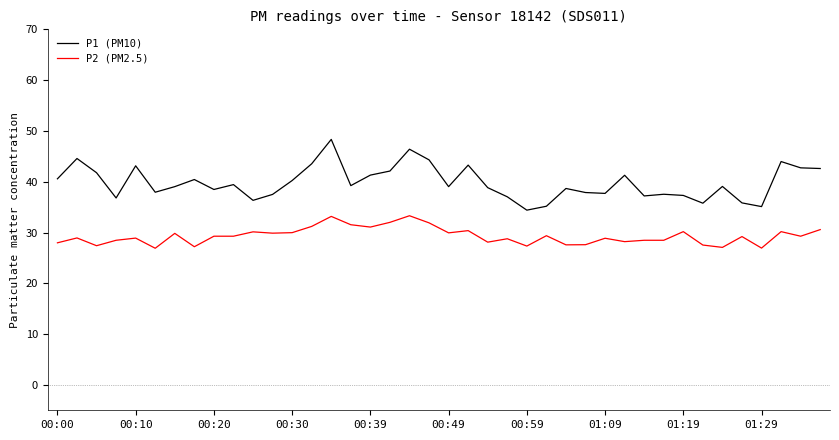

What is the sum of all P1 (PM10) values?

1591.7